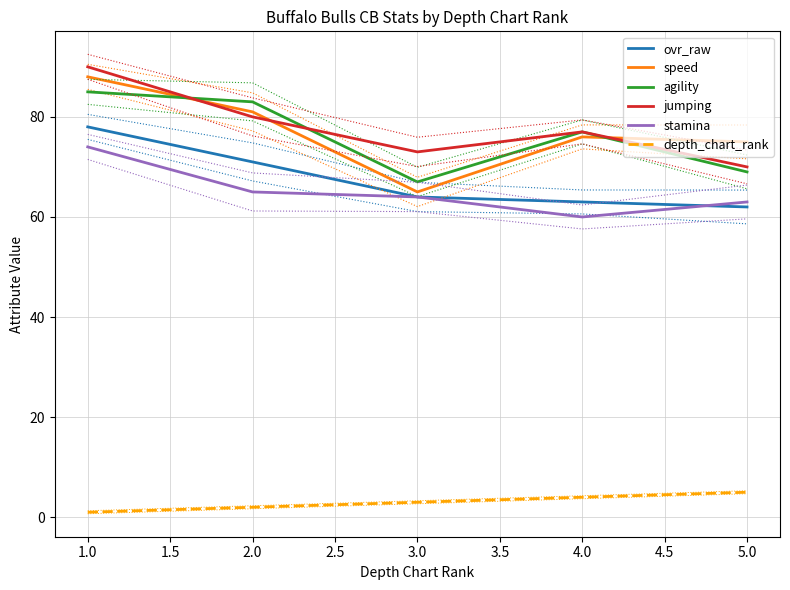

What is the maximum value for jumping?

90